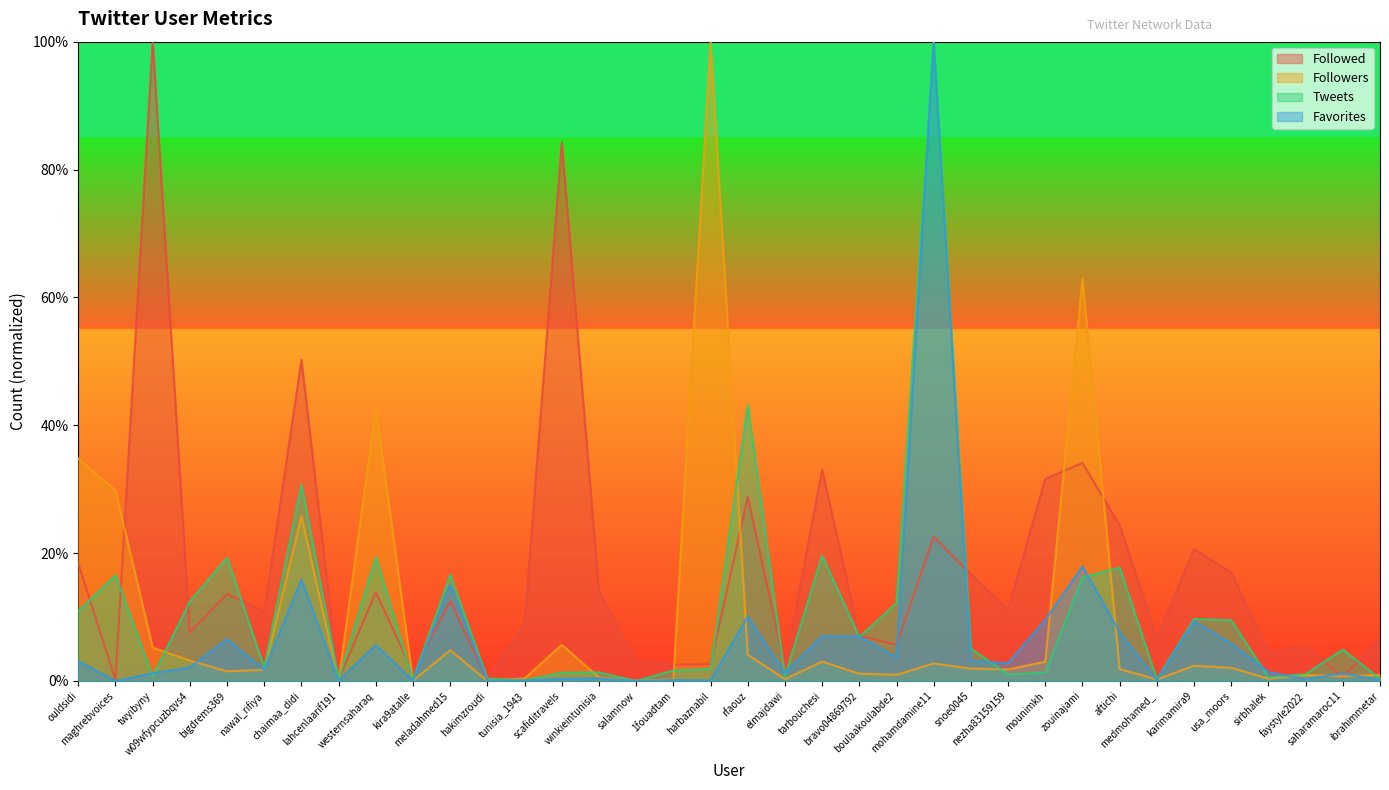

True or false: Tweets has a value of 0.0 at faystyle2022.

True